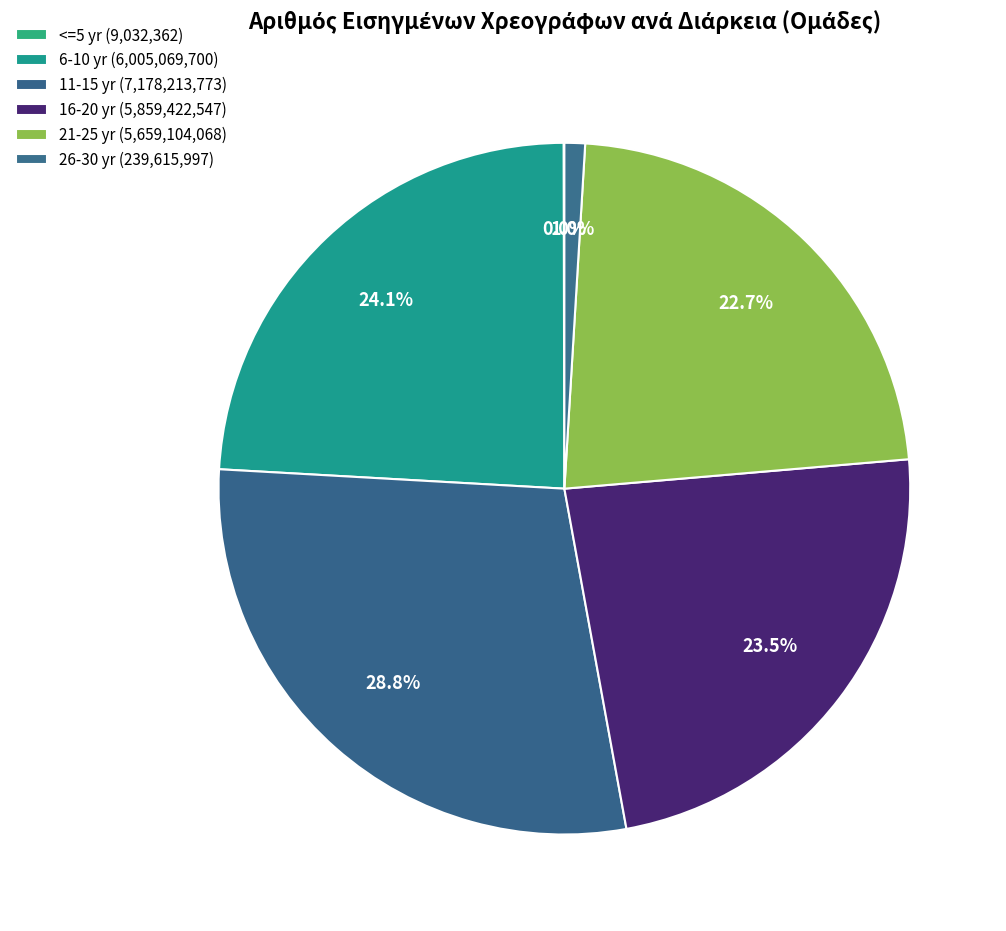

To the nearest percent, what is the difference between the largest and smallest slice percentages?

29%